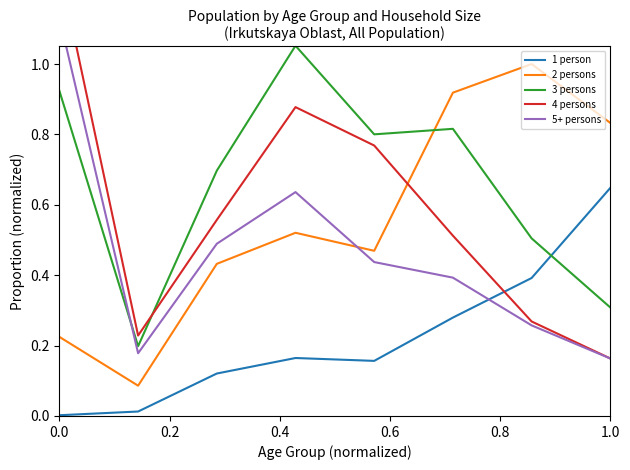

What is the difference between the 4 persons values at 1.0 and 7?

0.3